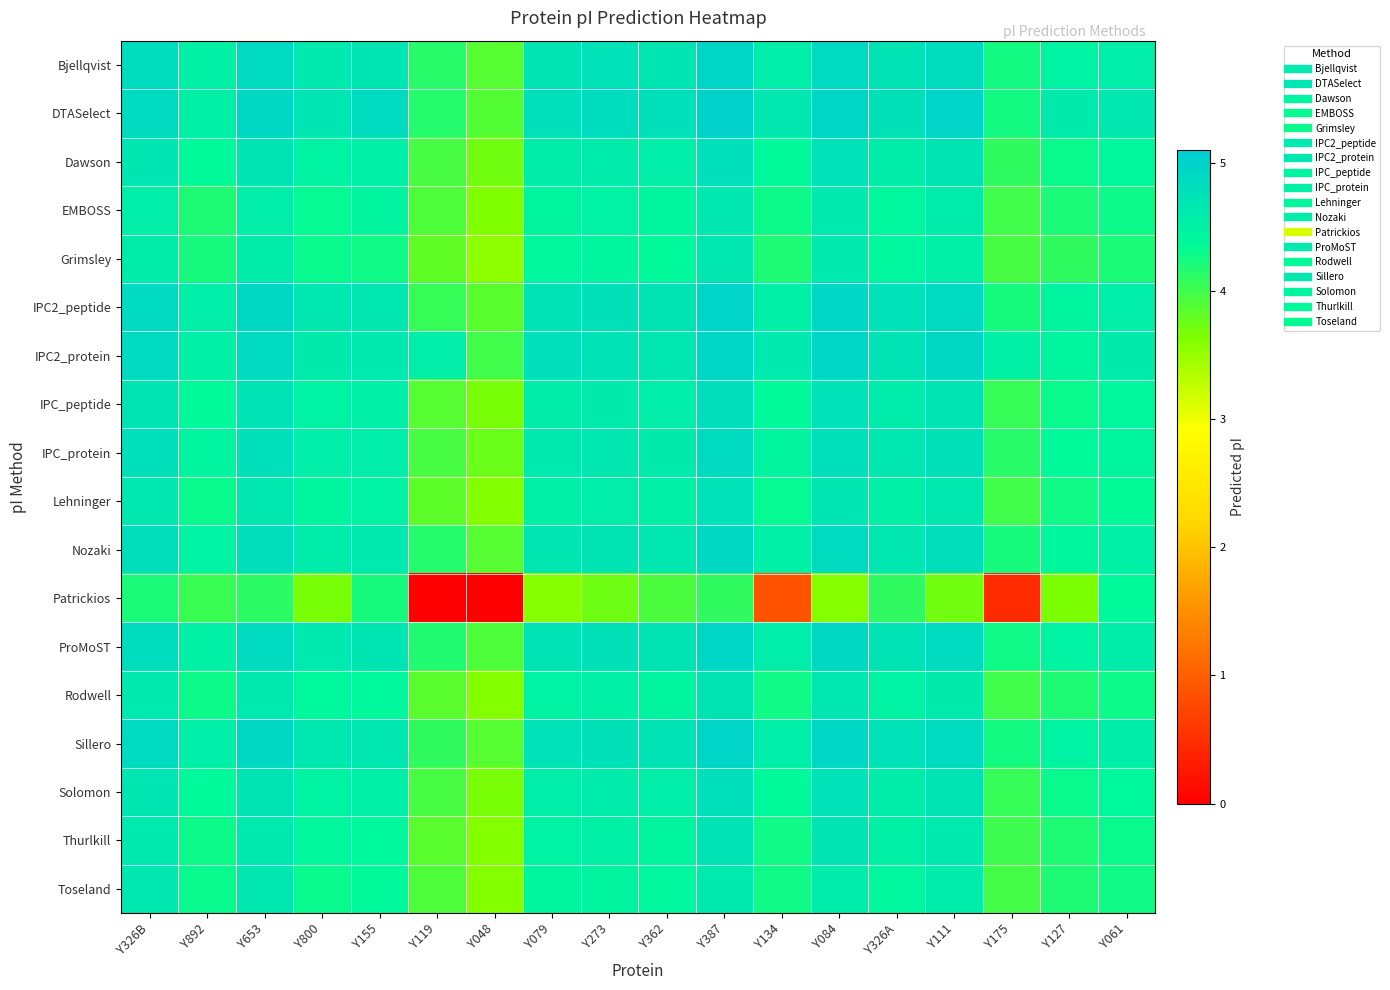

Rank the series by their maximum value, from highest to lowest.

DTASelect, IPC2_peptide, Sillero, Bjellqvist, IPC2_protein, ProMoST, Nozaki, IPC_protein, IPC_peptide, Dawson, Solomon, Lehninger, Thurlkill, Rodwell, EMBOSS, Toseland, Grimsley, Patrickios